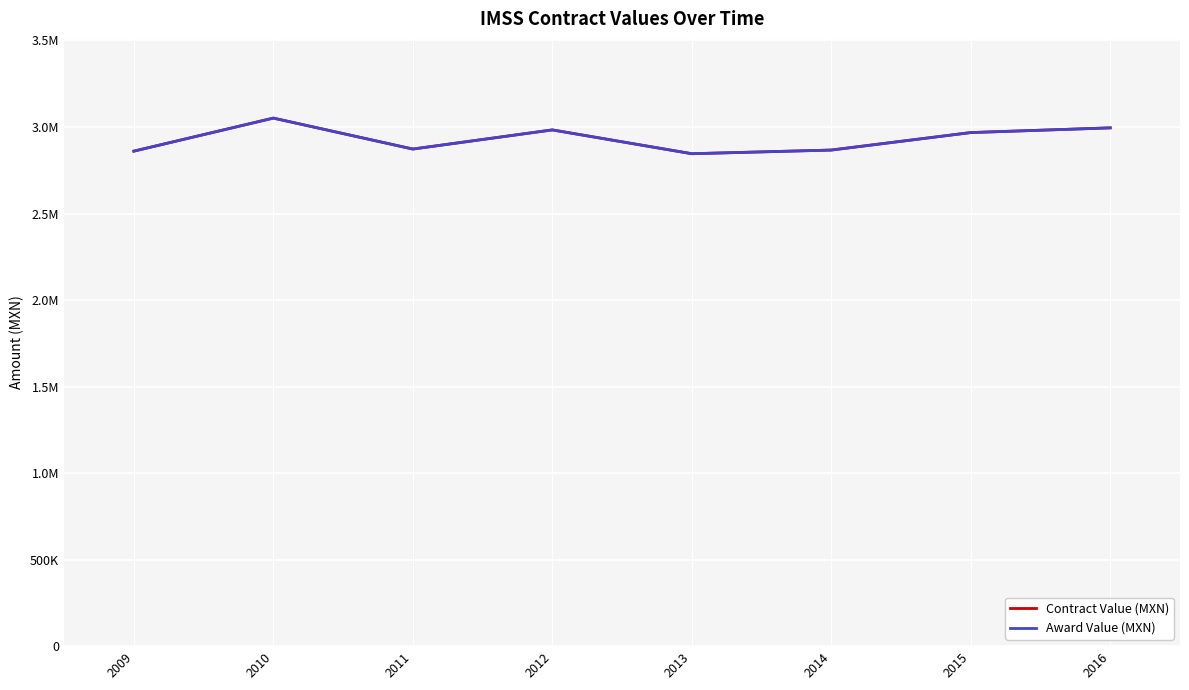

List the labels in order of Award Value (MXN) value, smallest first.

2013, 2009, 2014, 2011, 2015, 2012, 2016, 2010